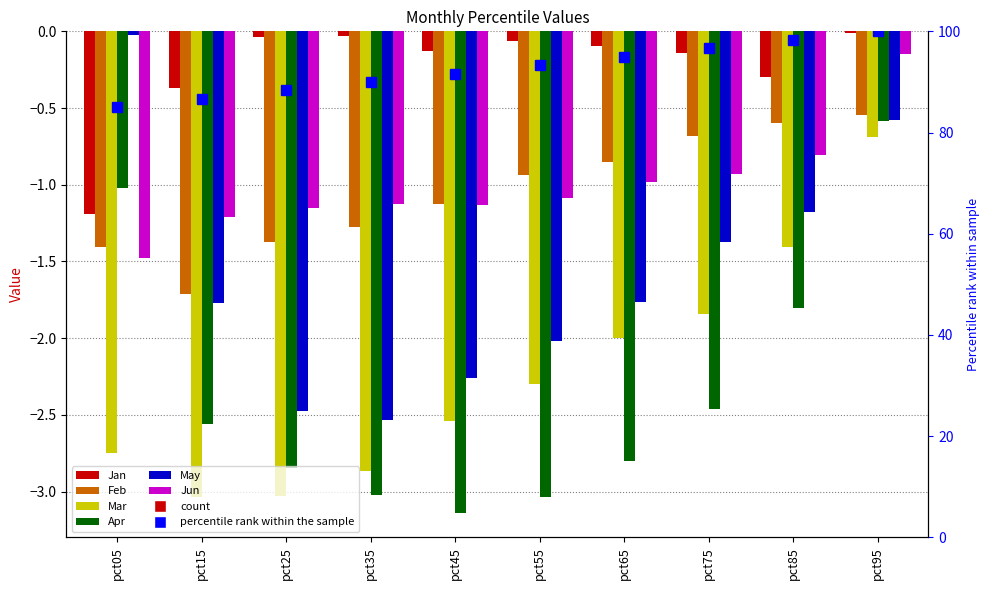

Which series has the largest total across all categories?

Jan